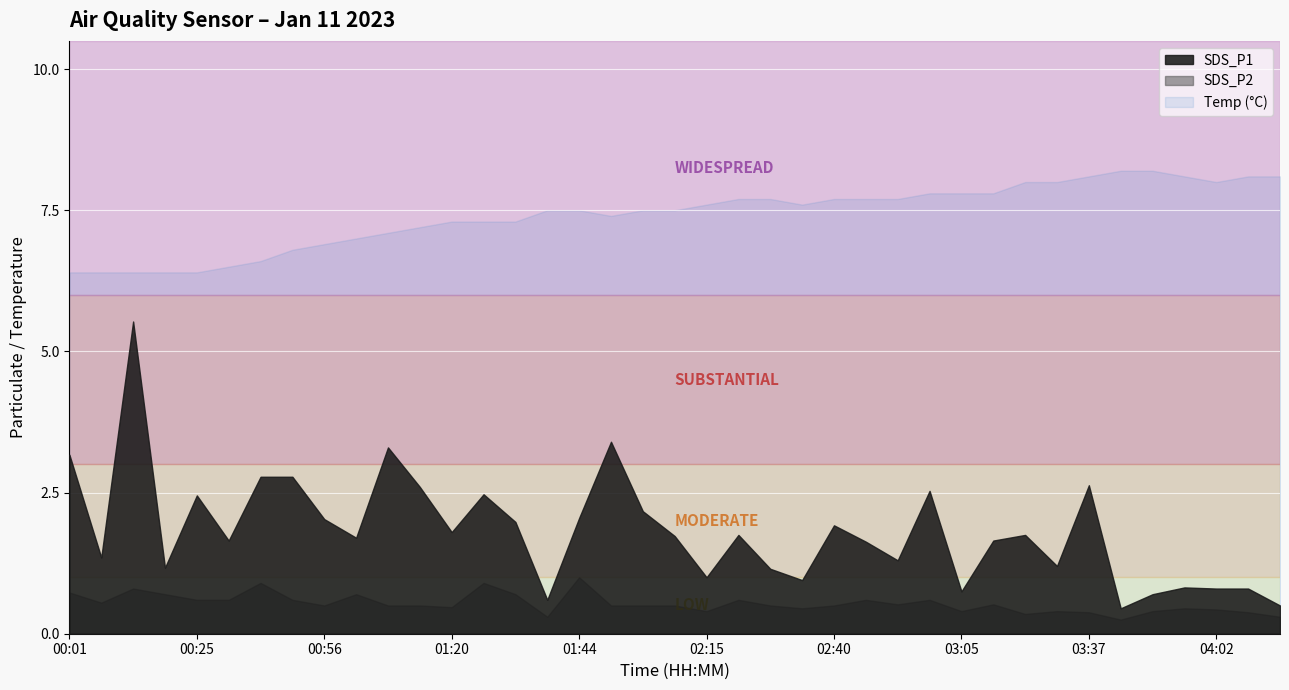

What is the difference between the second highest and minimum values in the SDS_P1 series?

2.9